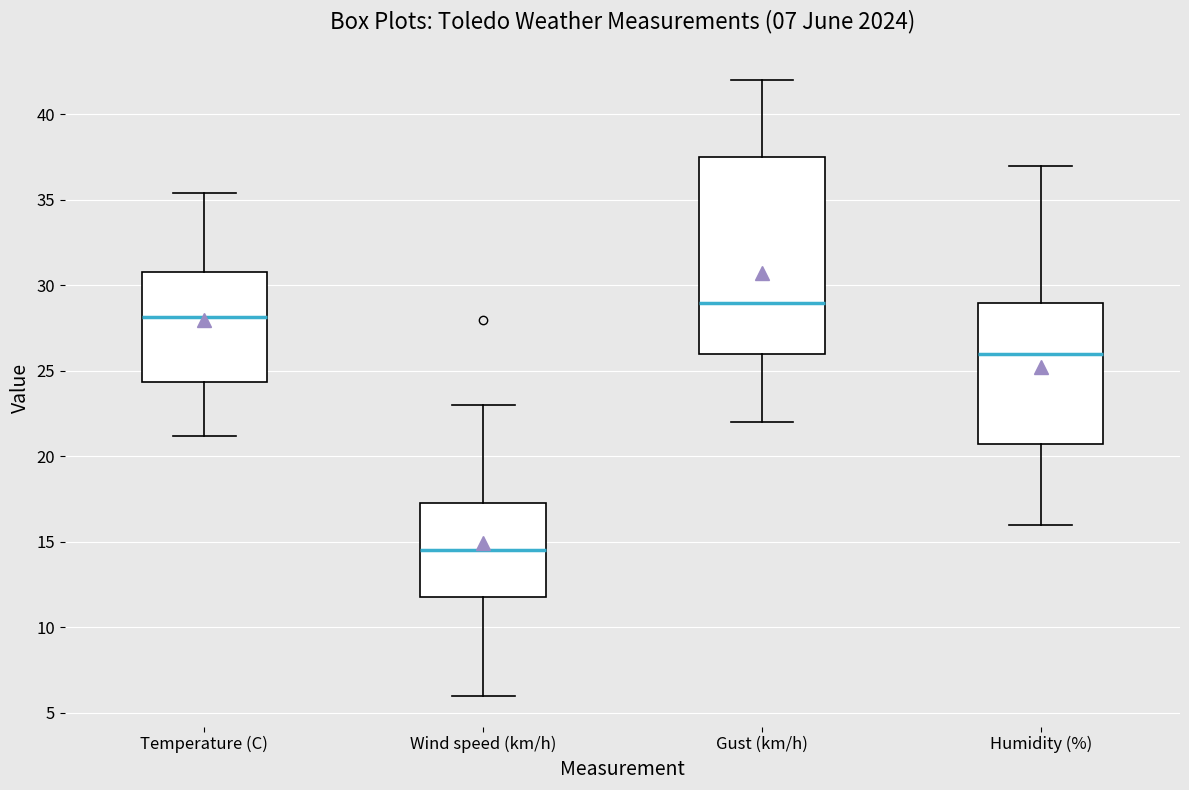

Which box has the lowest median line?

Wind speed (km/h)